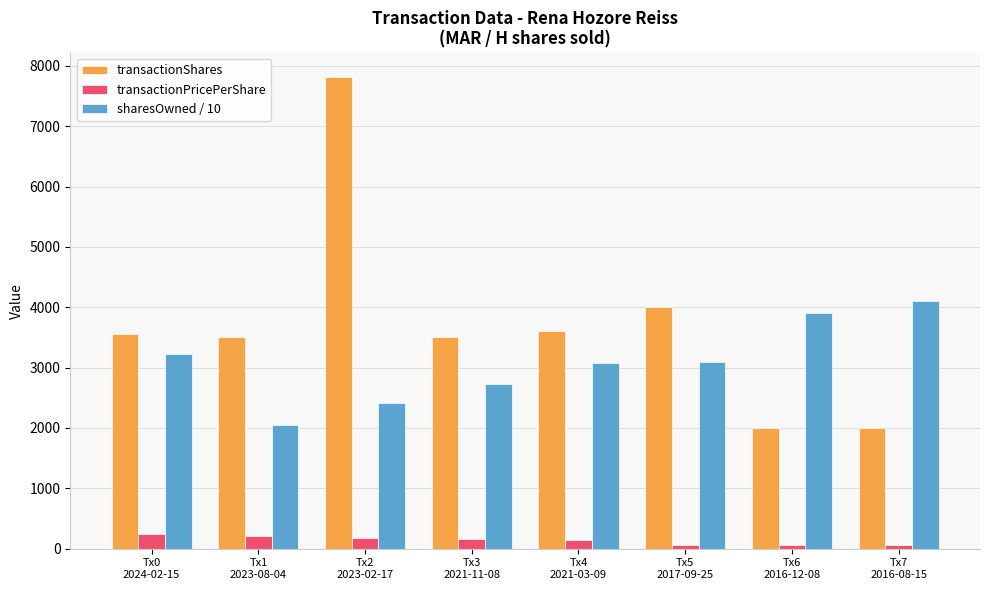

The transactionShares series shows 3609.0 at Tx4
2021-03-09. True or false?

True